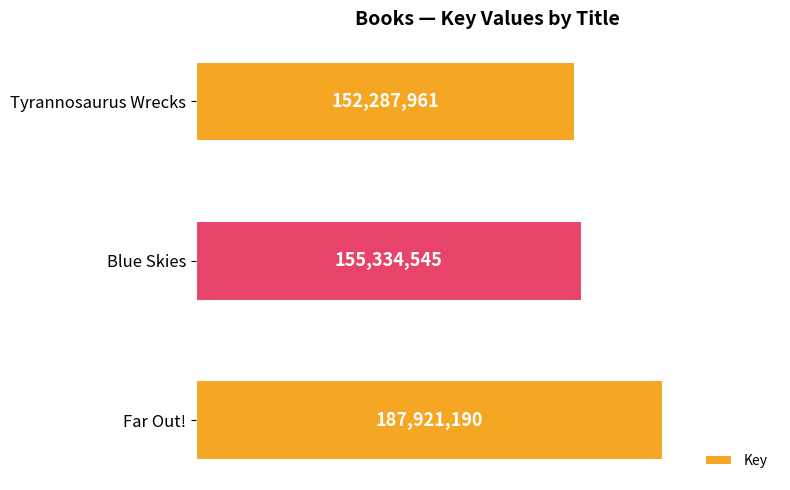

What is the average value?

165181232